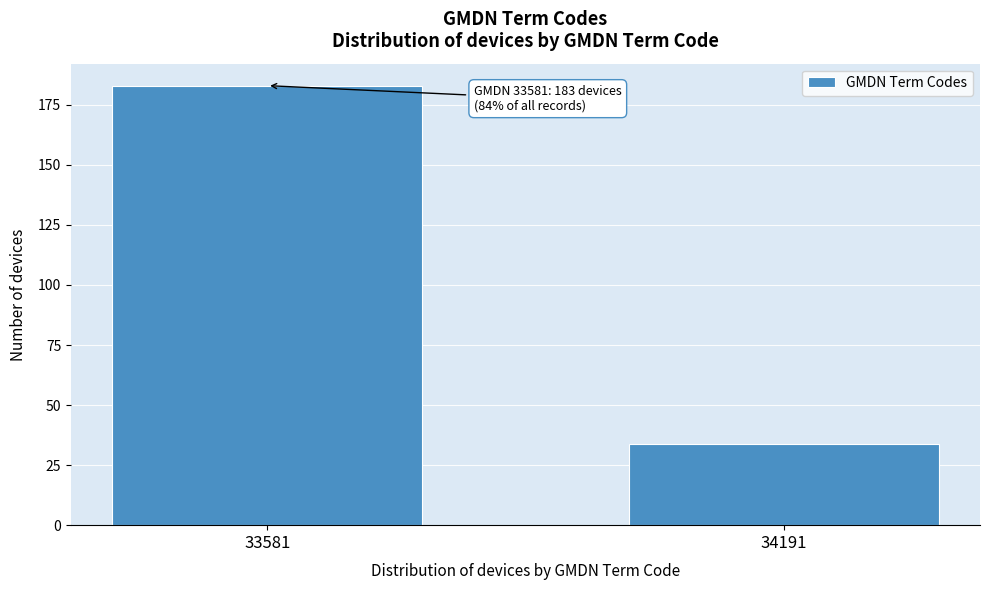

Reading right to left, extract all data points from this chart.

34	183